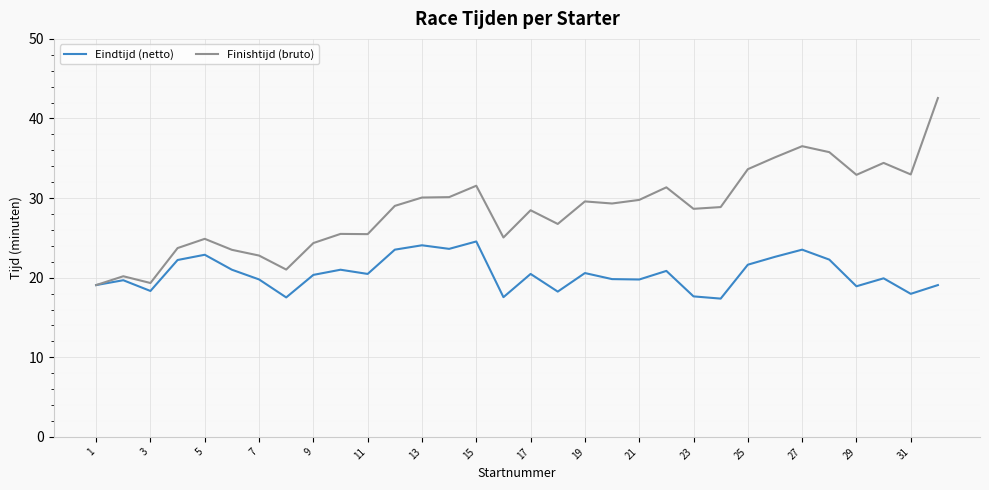

What are all the series names shown in the legend?

Eindtijd (netto), Finishtijd (bruto)